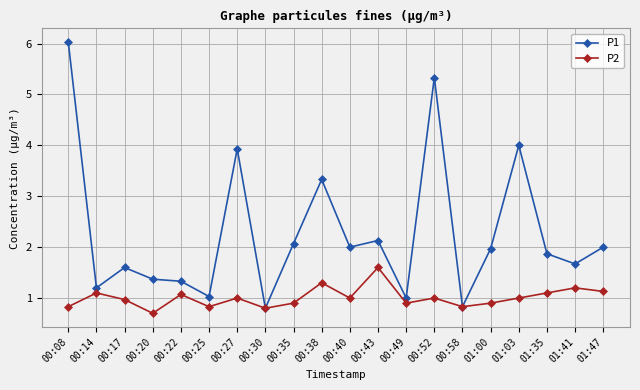

Reading left to right, list all the values displayed in this chart.

P1: 00:08=6.0	00:14=1.2	00:17=1.6	00:20=1.4	00:22=1.3	00:25=1.0	00:27=3.9	00:30=0.8	00:35=2.1	00:38=3.3	00:40=2.0	00:43=2.1	00:49=1.0	00:52=5.3	00:58=0.8	01:00=2.0	01:03=4.0	01:35=1.9	01:41=1.7	01:47=2.0
P2: 00:08=0.8	00:14=1.1	00:17=1.0	00:20=0.7	00:22=1.1	00:25=0.8	00:27=1.0	00:30=0.8	00:35=0.9	00:38=1.3	00:40=1.0	00:43=1.6	00:49=0.9	00:52=1.0	00:58=0.8	01:00=0.9	01:03=1.0	01:35=1.1	01:41=1.2	01:47=1.1